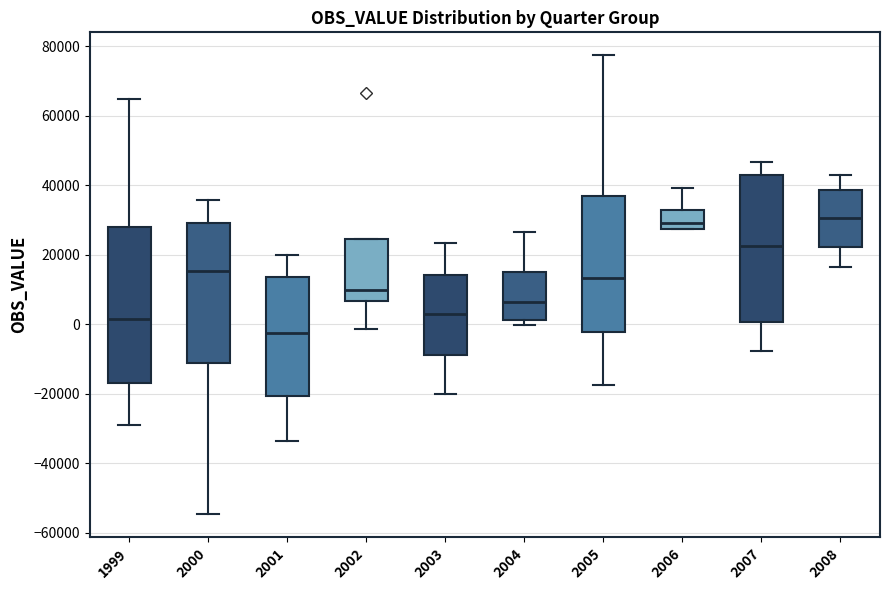

Which box is the tallest, from its lower edge to its upper edge?

1999